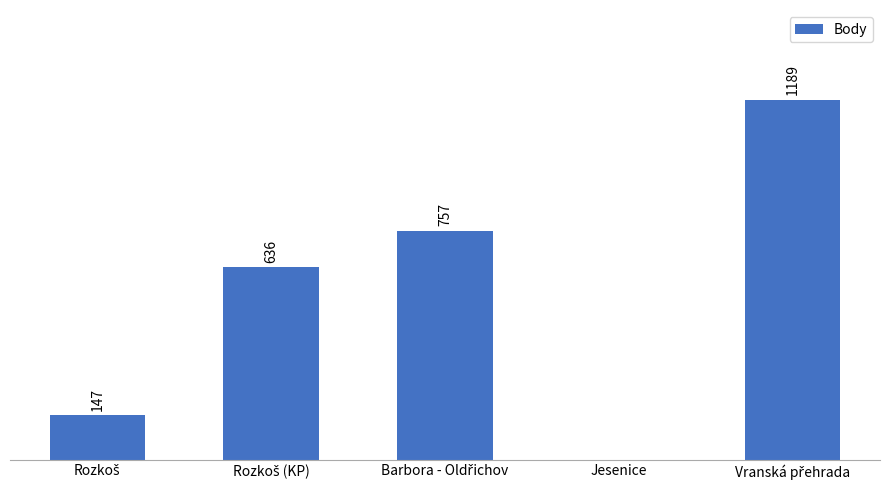

What is the value of the 2nd bar from the left?

636